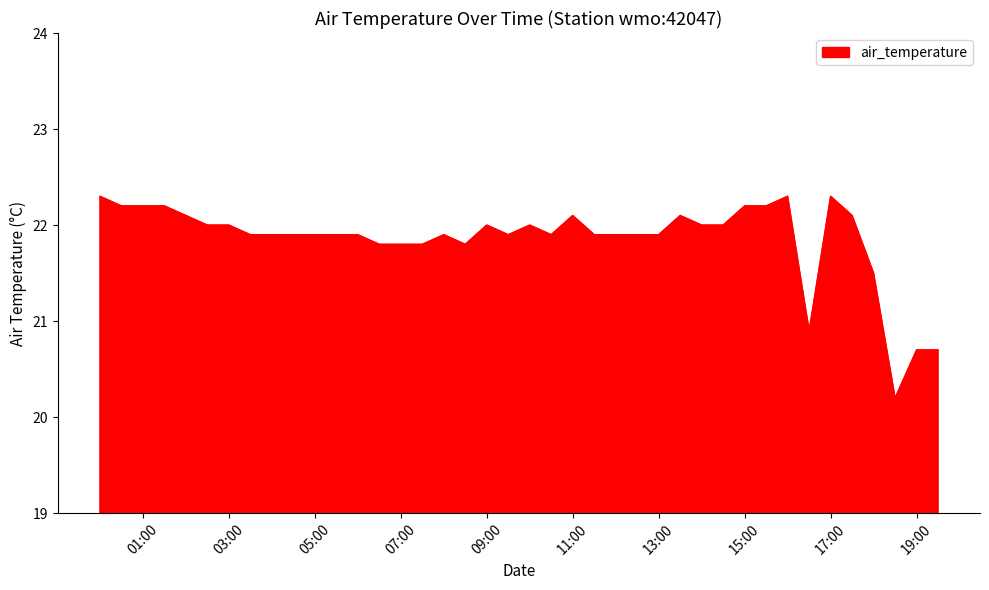

Count the number of data series in this chart.

1